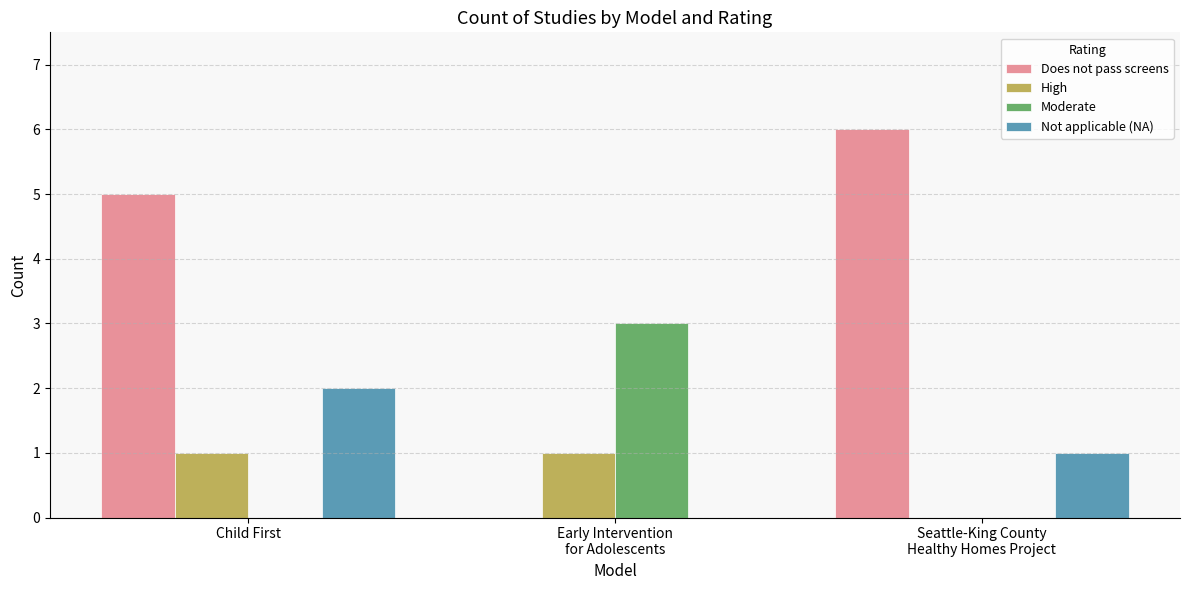

At which category is the sum across all series the highest?

Child First